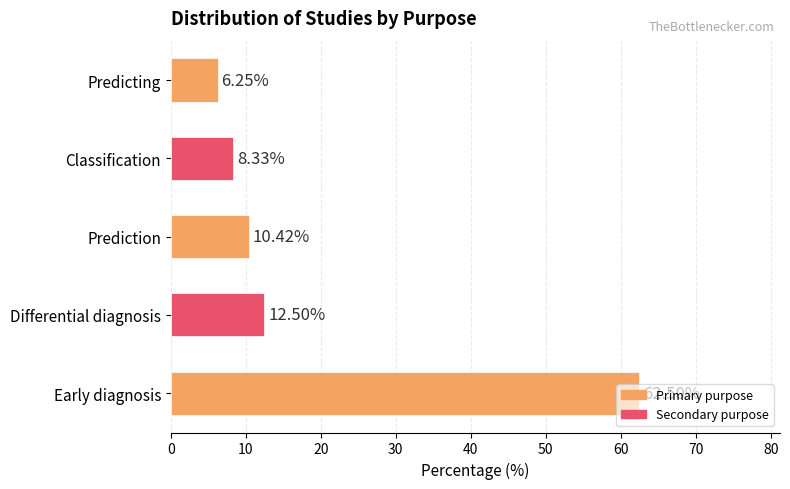

Rank the categories by value from highest to lowest.

Early diagnosis, Differential diagnosis, Prediction, Classification, Predicting